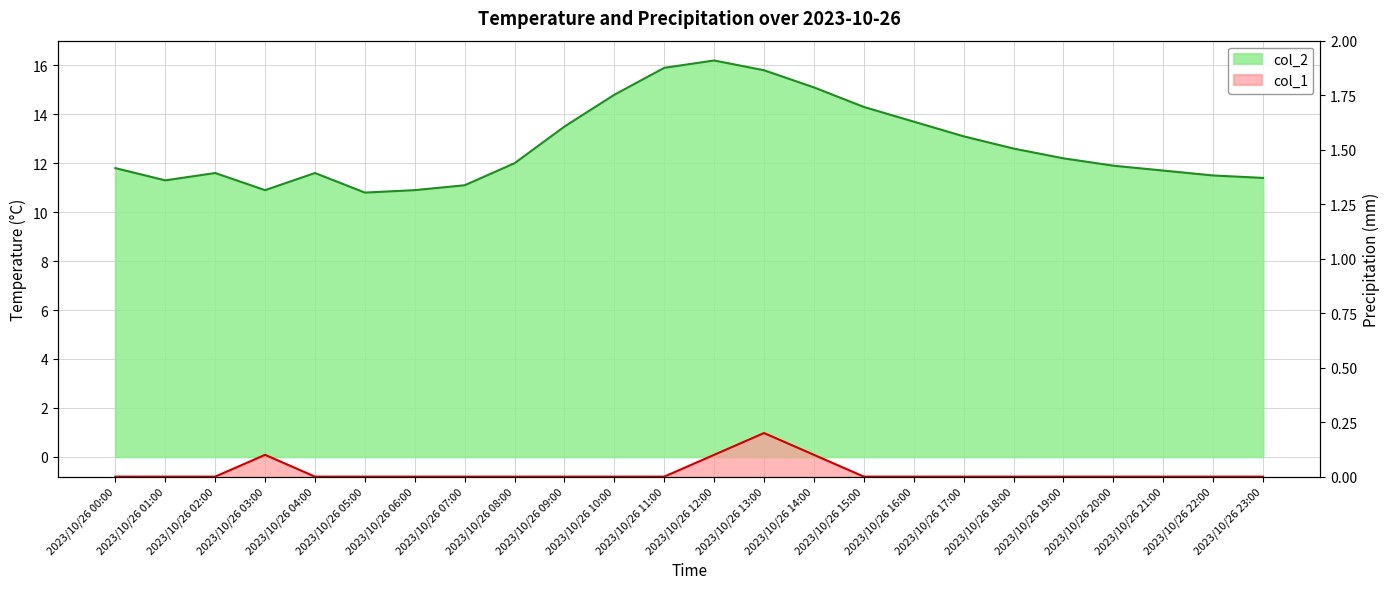

Which label corresponds to the smallest value in the chart?

2023/10/26 00:00